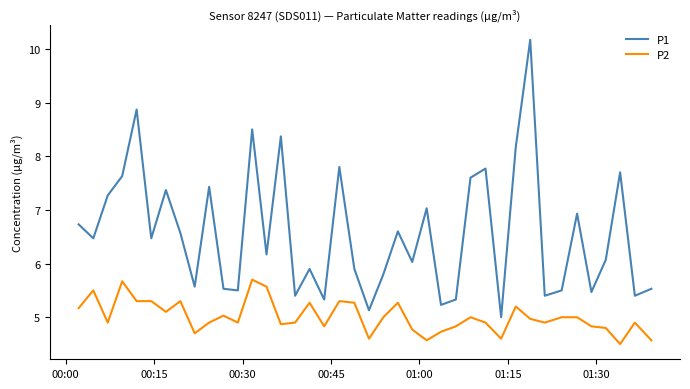

What are all the series names shown in the legend?

P1, P2